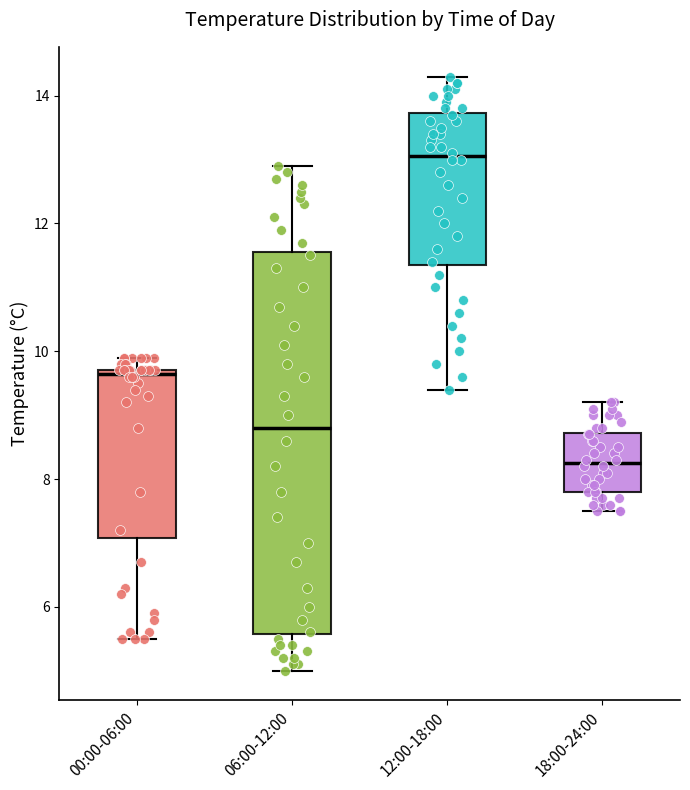

Reading left to right, transcribe this box plot: for each box, give where its median line is, the range the box spans, and where its two whiskers end, as read against the y-axis. The values are not printed on the chart, so give them approximately, as read against the axis.

00:00-06:00: median 9.6, box 7.0 to 9.8, whiskers 5.6 to 10.0
06:00-12:00: median 8.8, box 5.6 to 11.6, whiskers 5.0 to 13.0
12:00-18:00: median 13.0, box 11.4 to 13.8, whiskers 9.4 to 14.4
18:00-24:00: median 8.2, box 7.8 to 8.8, whiskers 7.6 to 9.2